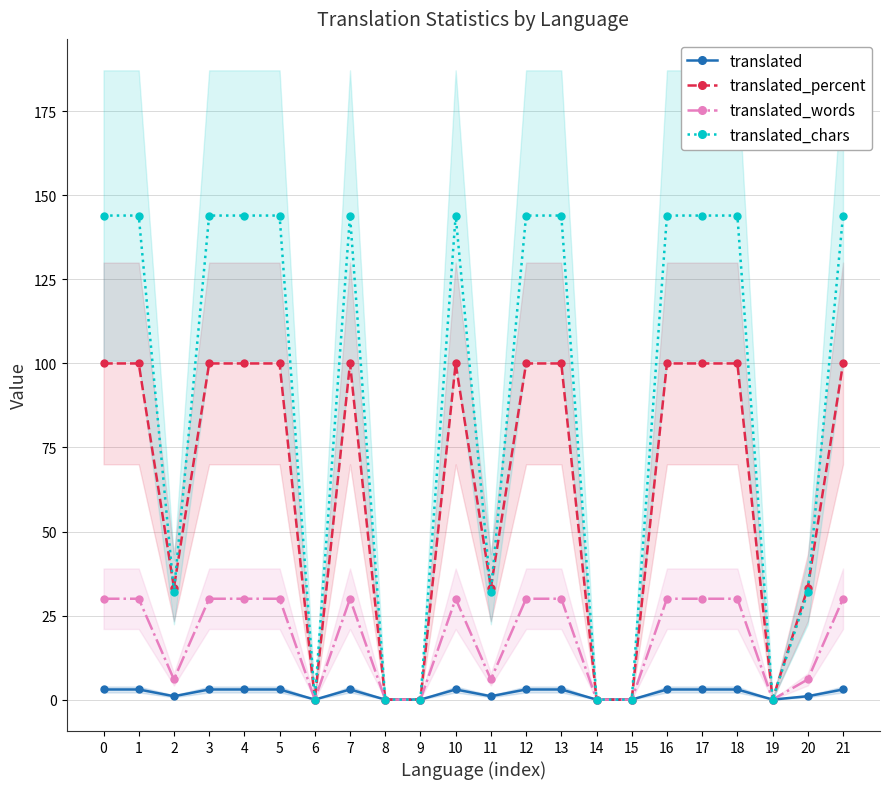

What value does the translated_chars series have at 18?

144.0